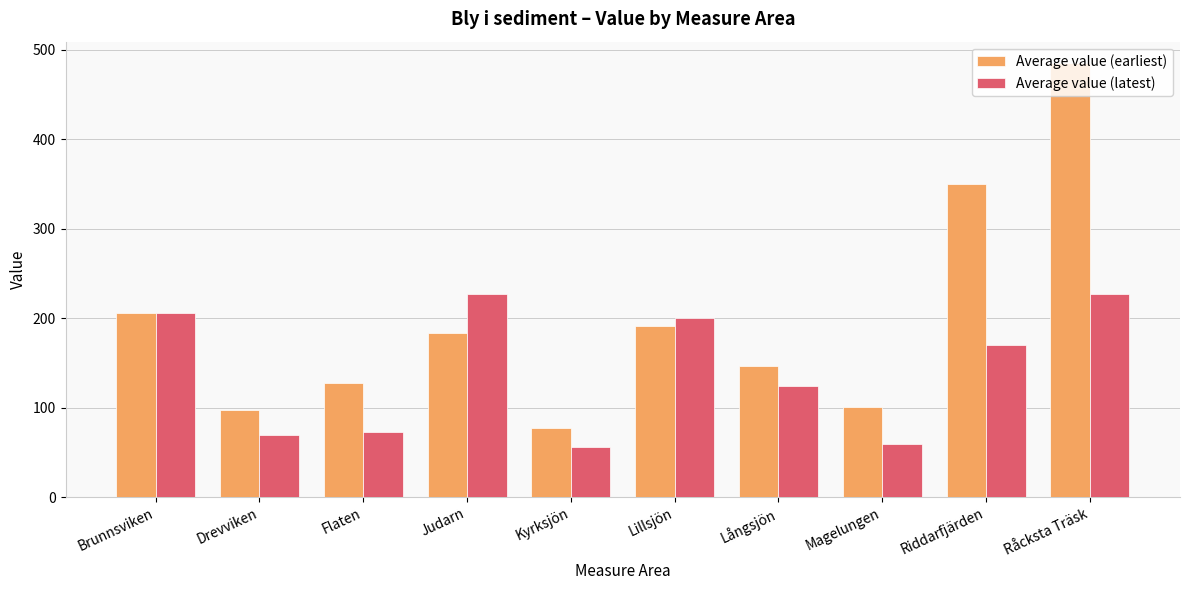

What value does the Average value (latest) series have at Flaten?

72.9